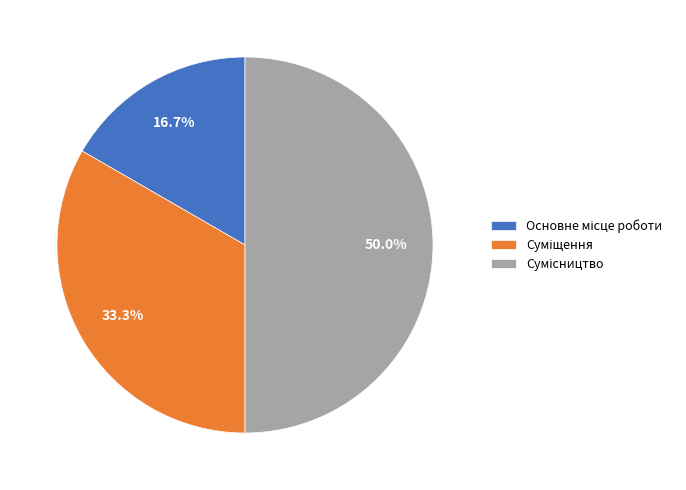

True or false: Основне місце роботи accounts for 17% of the total.

True